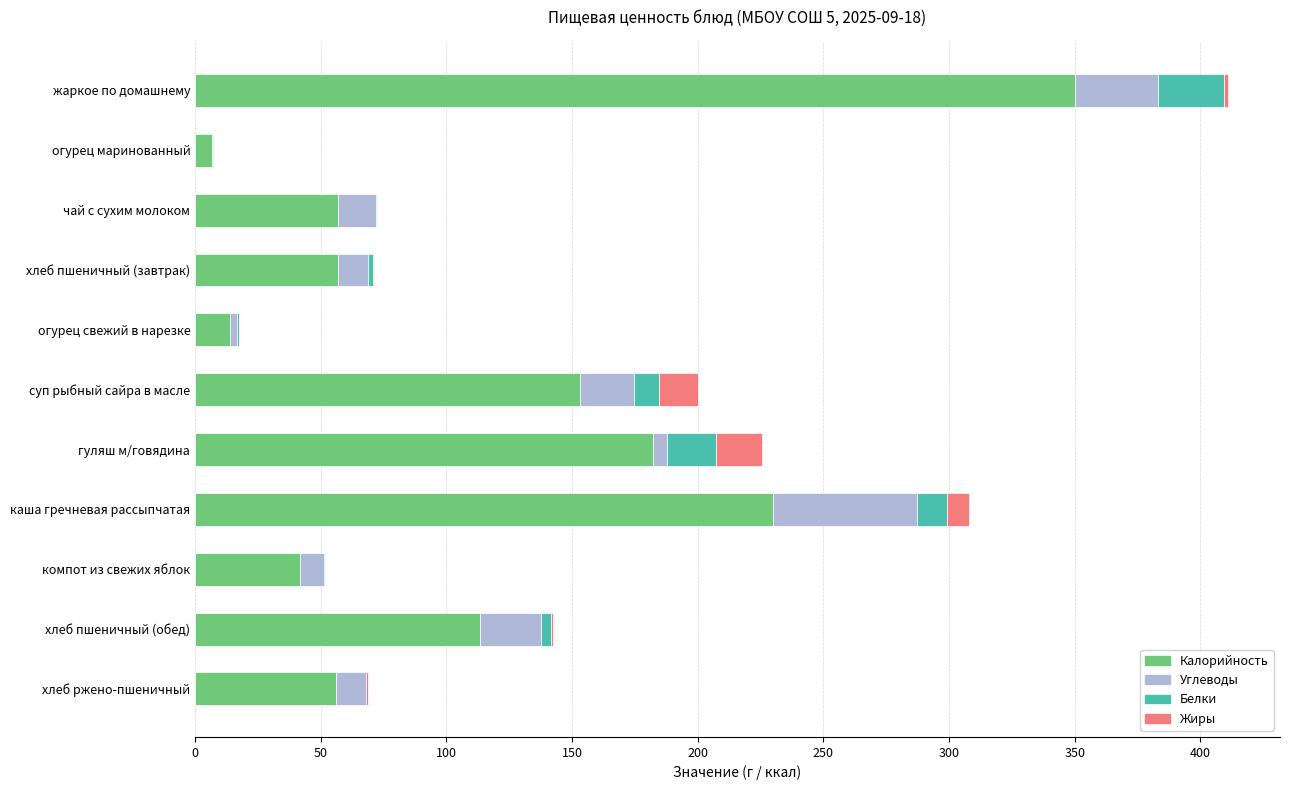

The value of Калорийность at хлеб пшеничный (завтрак) is 81.3. True or false?

False